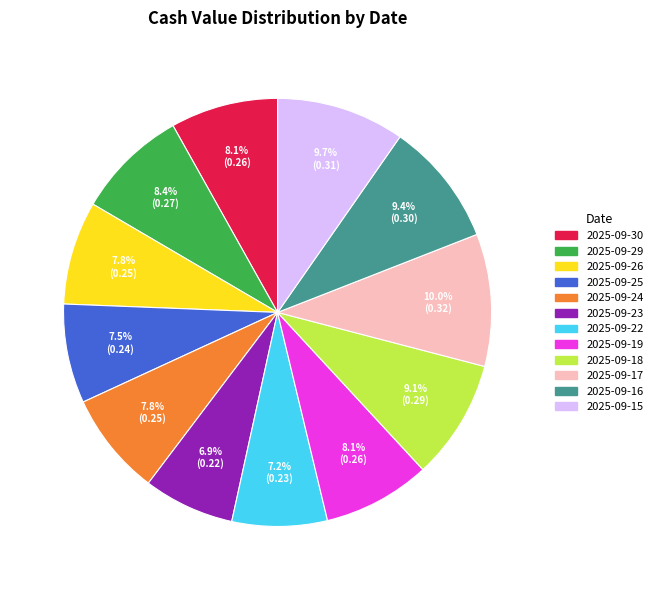

Do 2025-09-19 and 2025-09-22 together represent more than half of the pie?

No